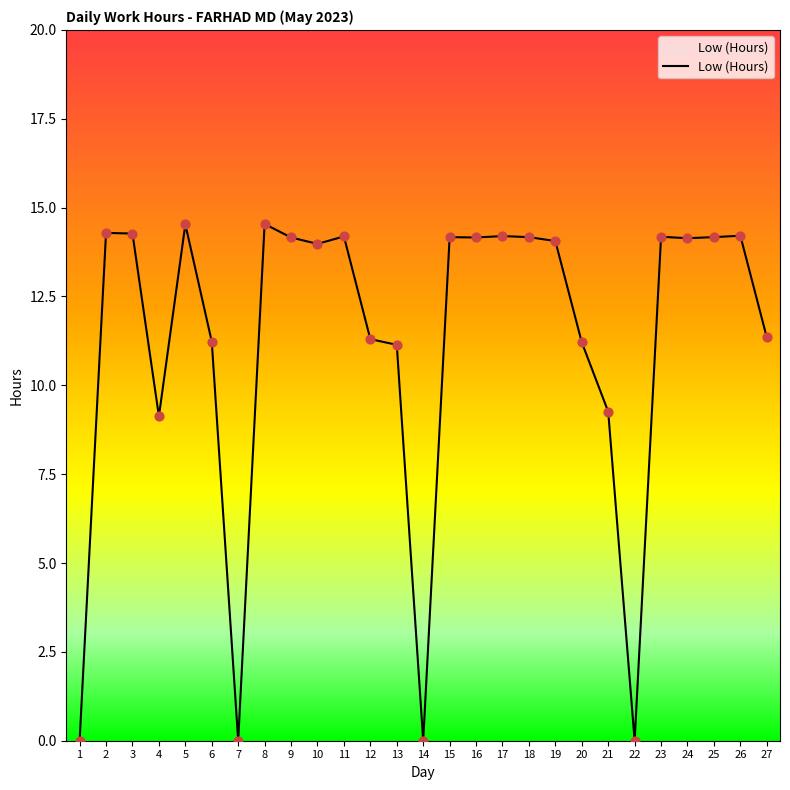

What is the ratio of the value at 17 to the value at 10?

1.0